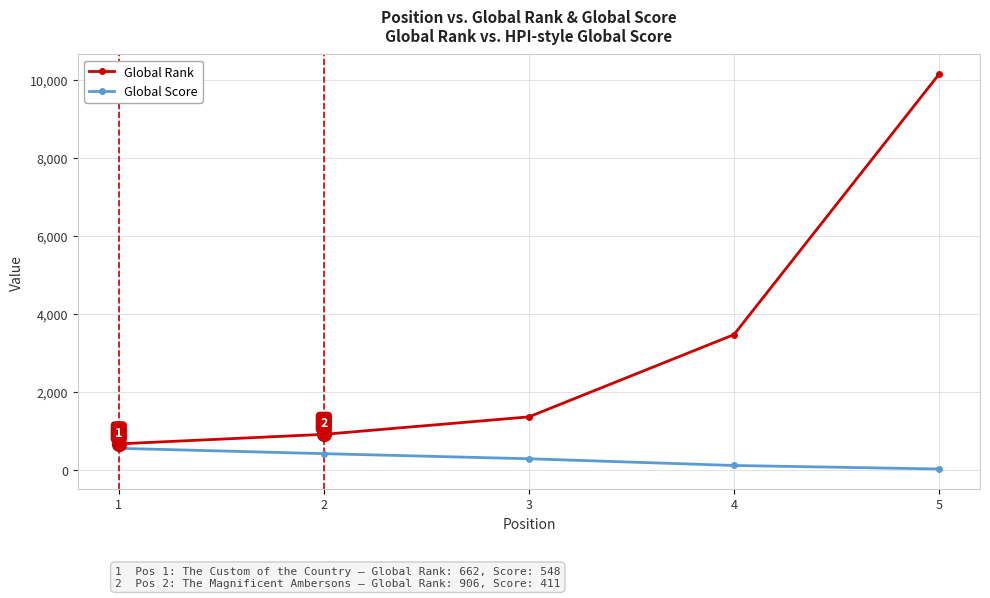

What is the value of the Global Rank point at the 5th from the left?

10138